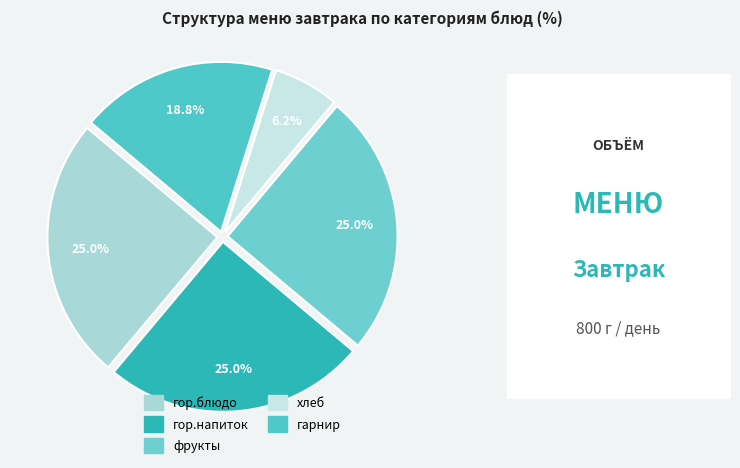

What percentage do гарнир and гор.блюдо together represent?

43.8%